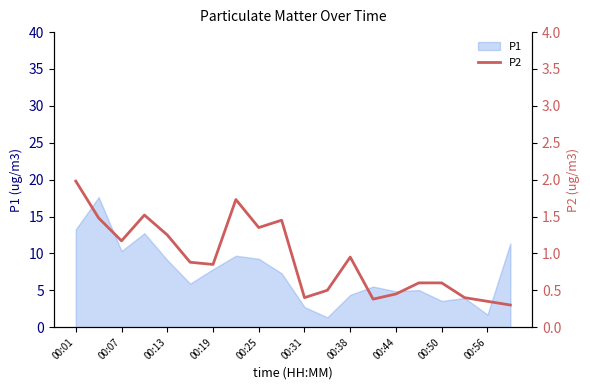

Is it true that P1 equals 9.1 at 00:13?

True